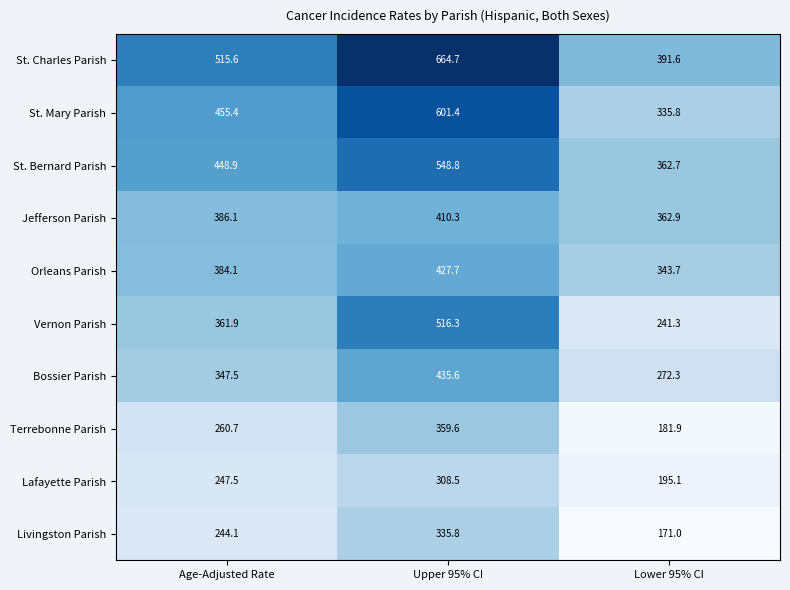

True or false: Lafayette Parish has a value of 247.5 at Age-Adjusted Rate.

True